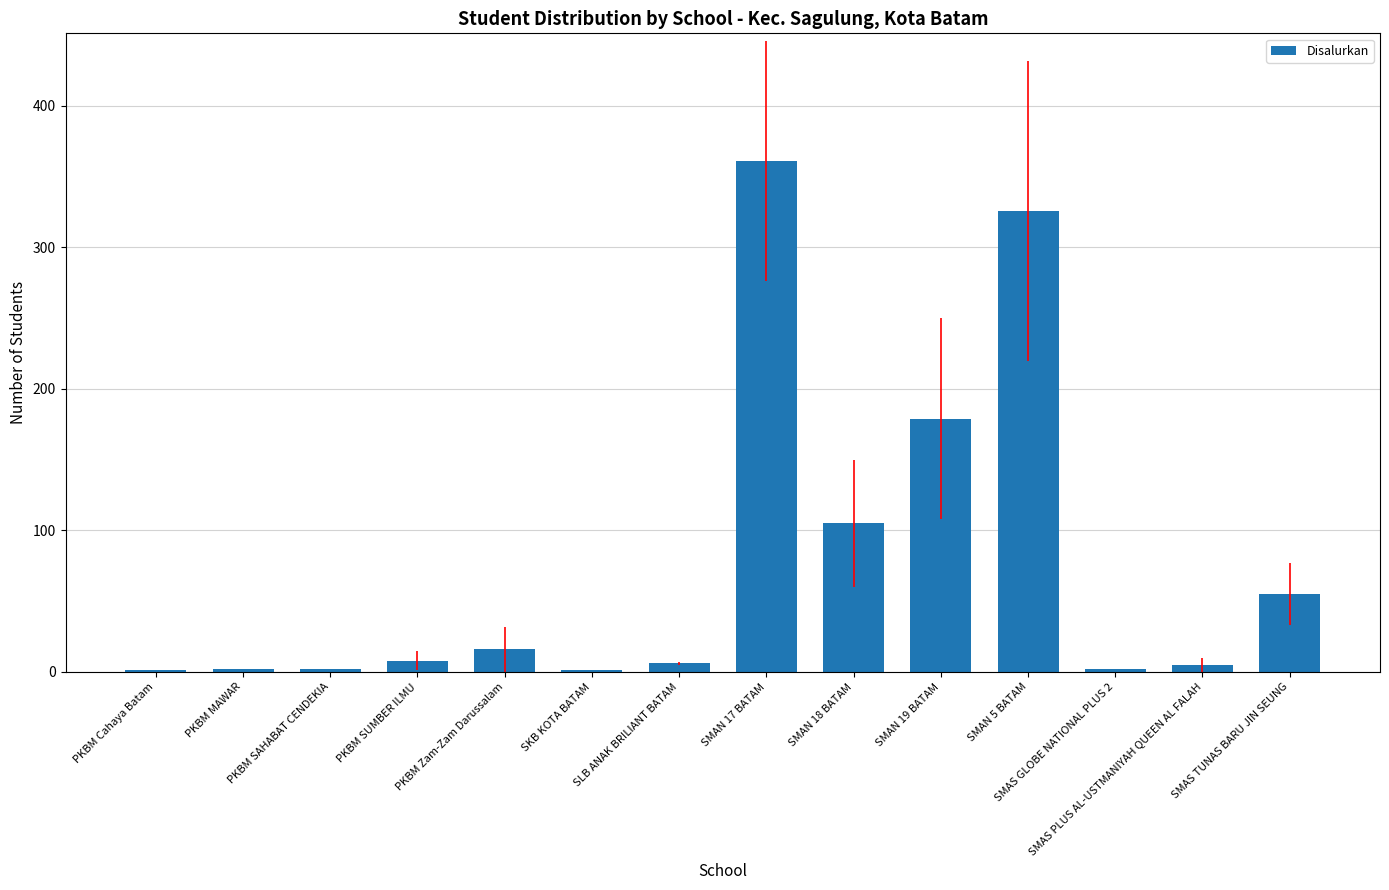

Which category has the highest value across all series?

SMAN 17 BATAM